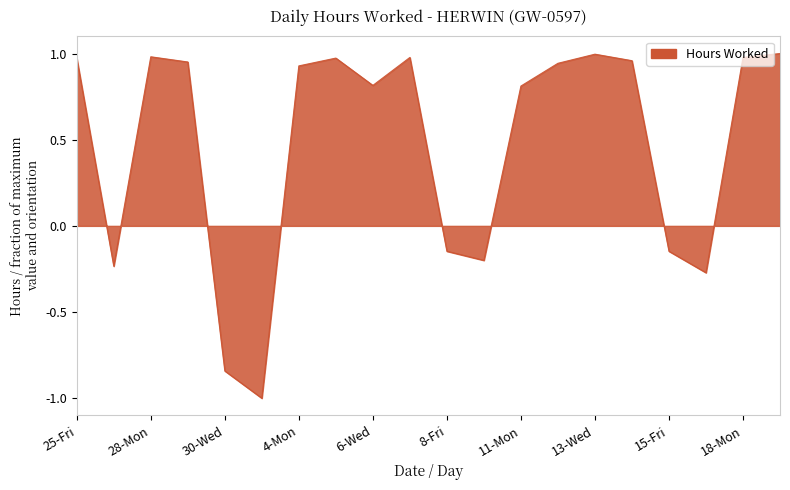

What is the difference between the maximum and minimum values?

2.0